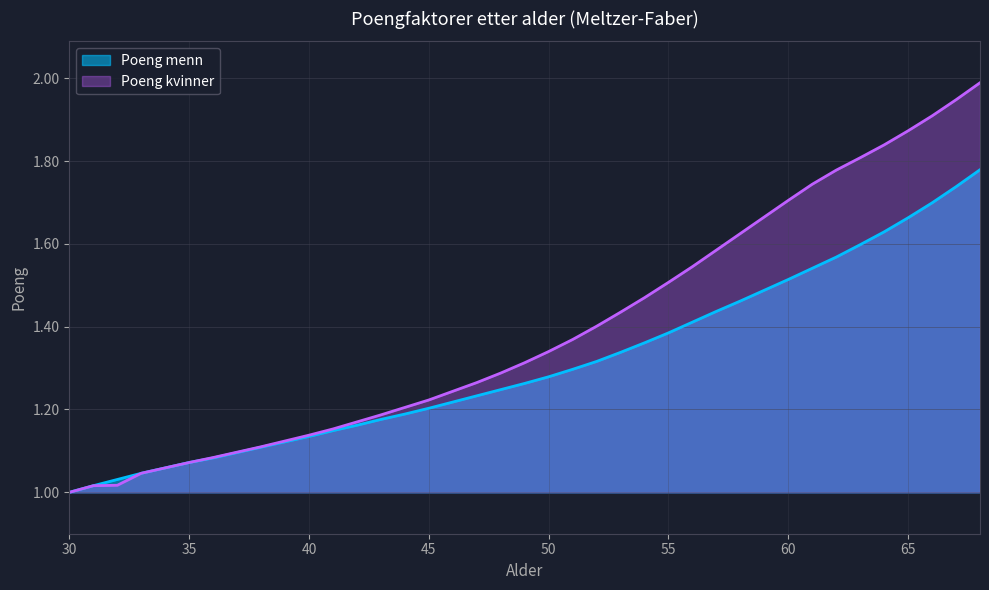

The Poeng kvinner series shows 1.0 at 30. True or false?

True